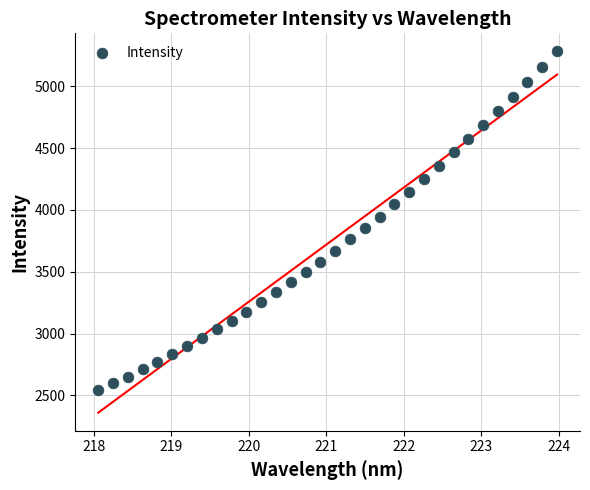

Count the number of points in this scatter plot.

32